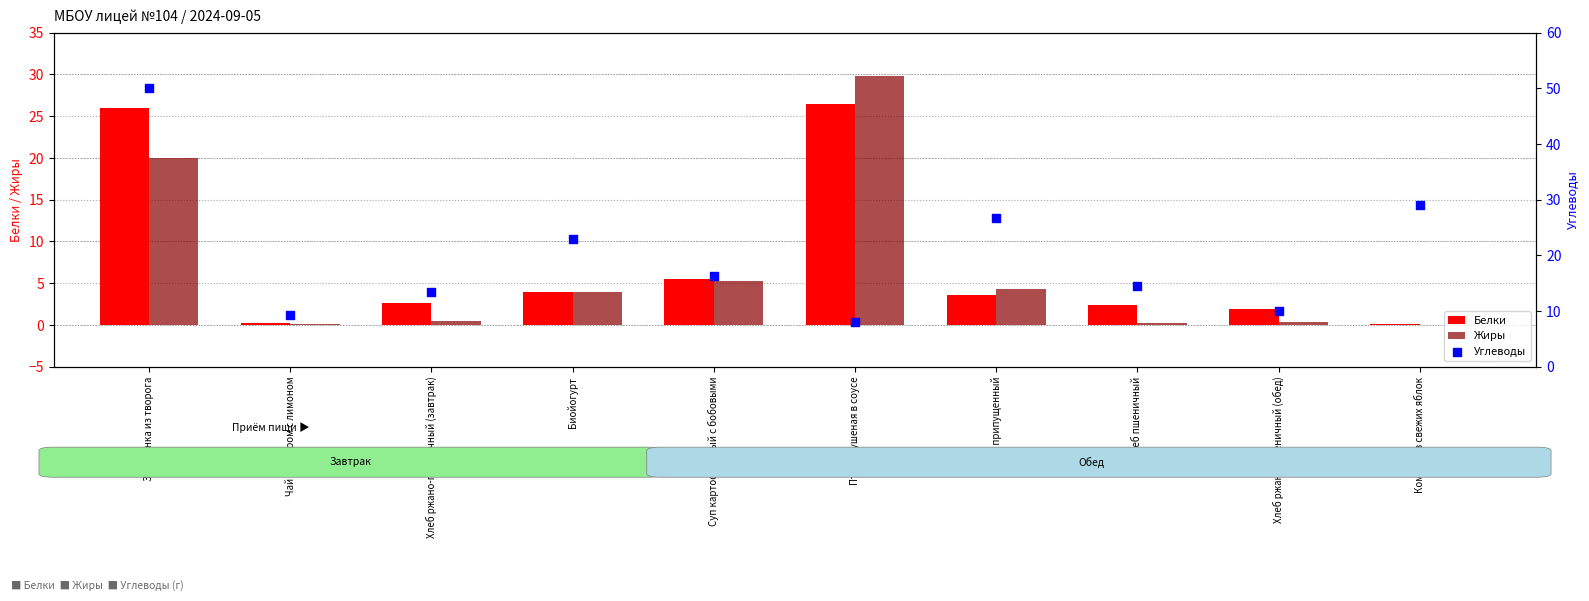

At how many categories does at least one series exceed 1?

10